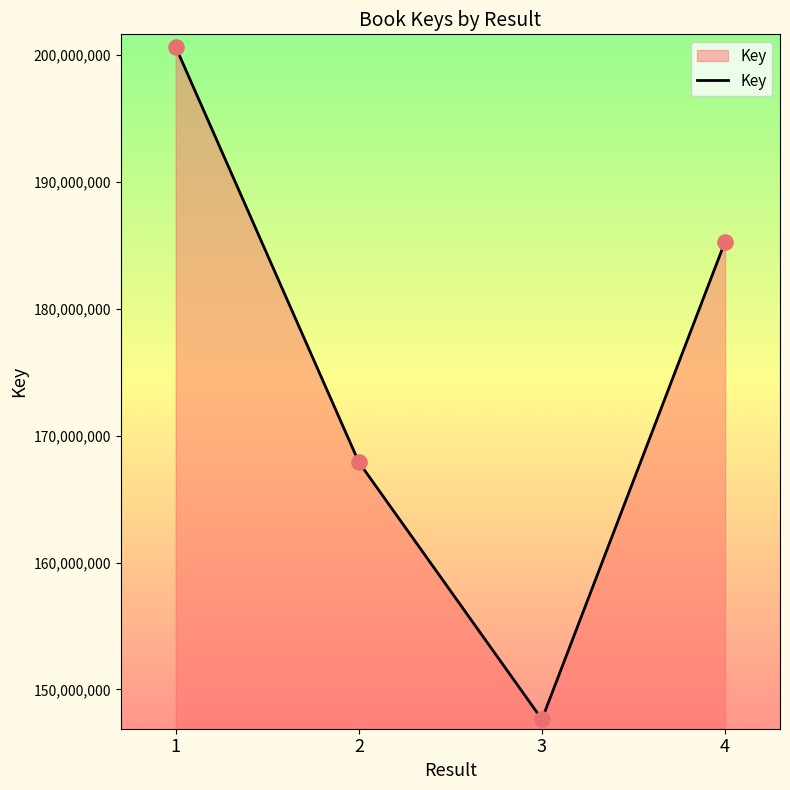

What is the change in value from 1 to 2?

-32737061